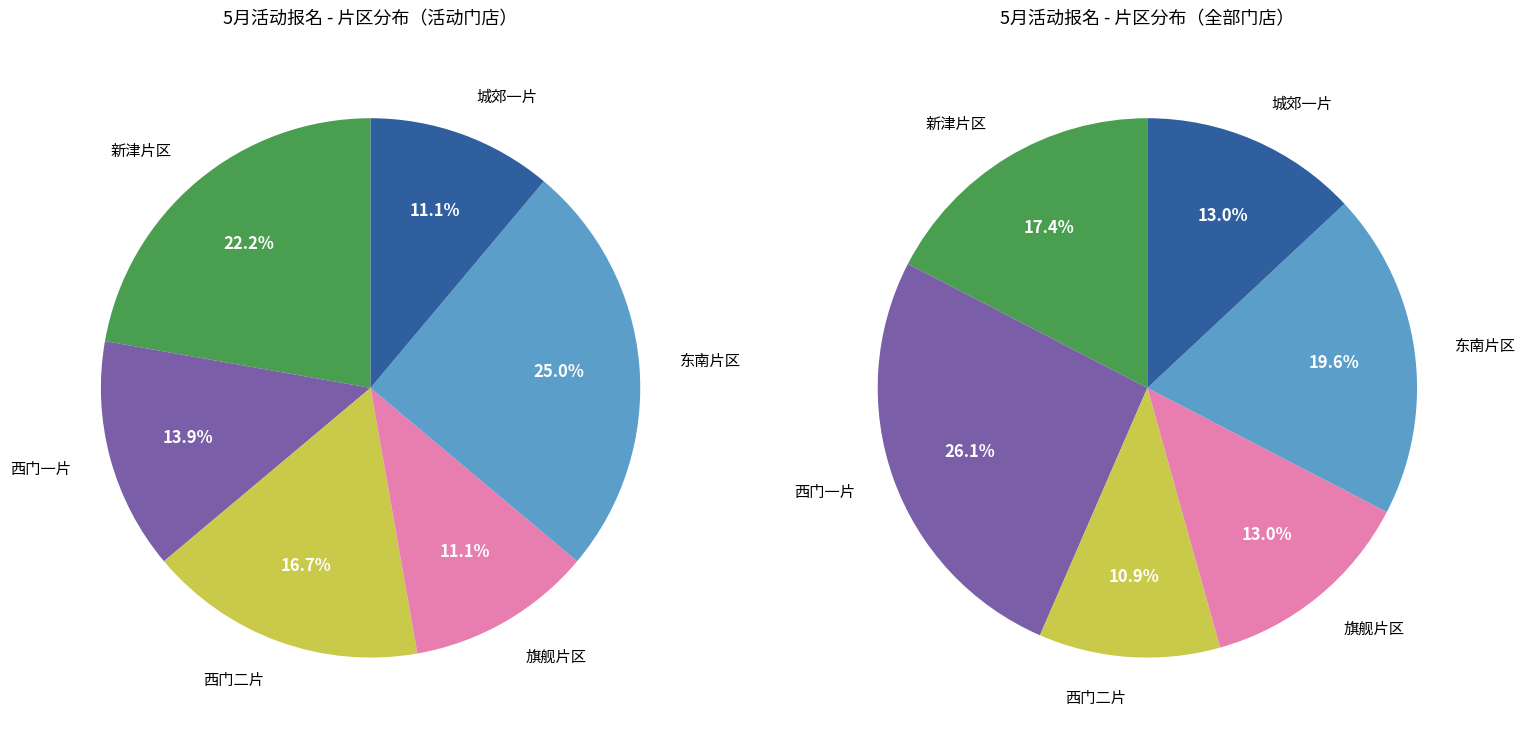

Does 城郊一片 account for over 50% of the chart?

No